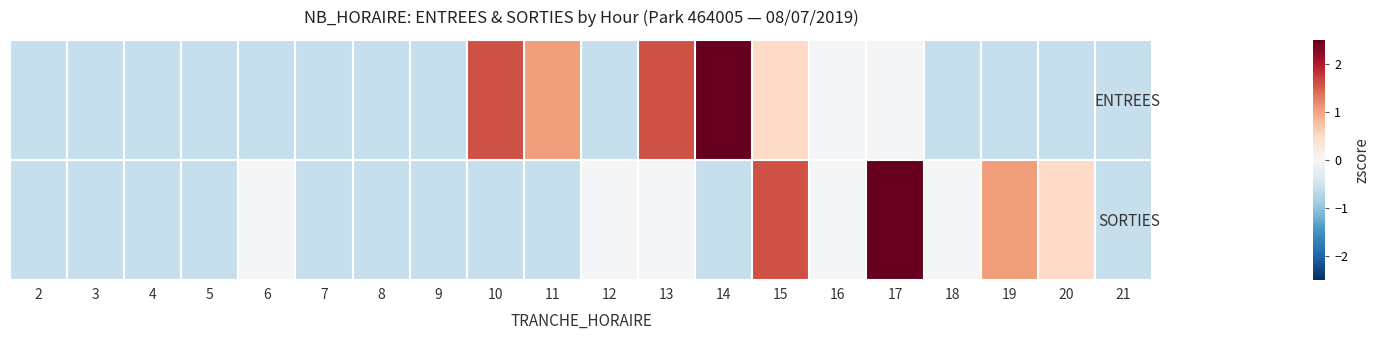

At which category is the sum across all series the highest?

17